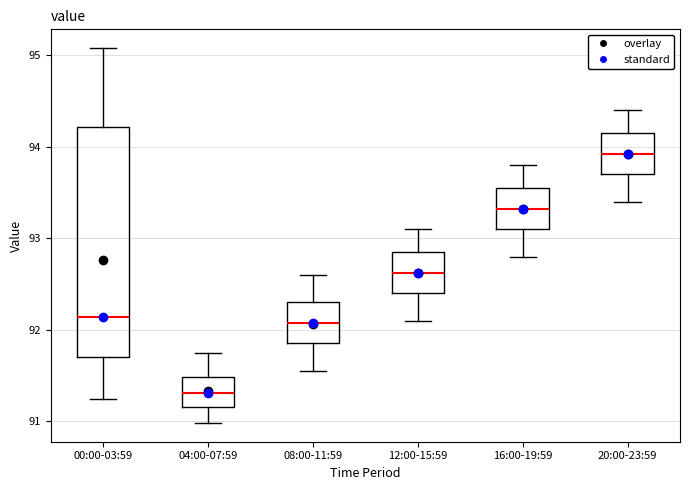

Comparing the boxes themselves (not the whiskers), which one is the tallest?

00:00-03:59